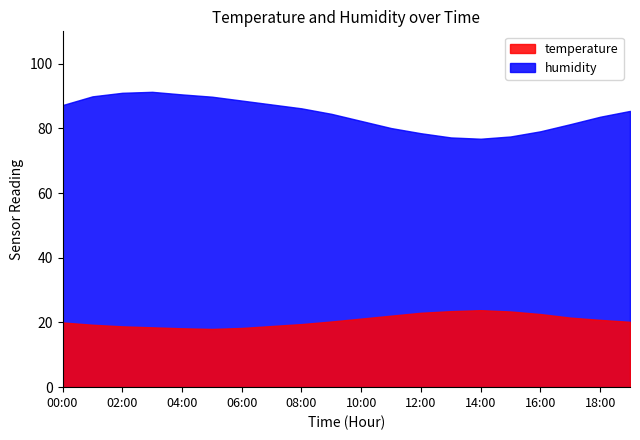

What is the label of the 14th point from the right?

06:00